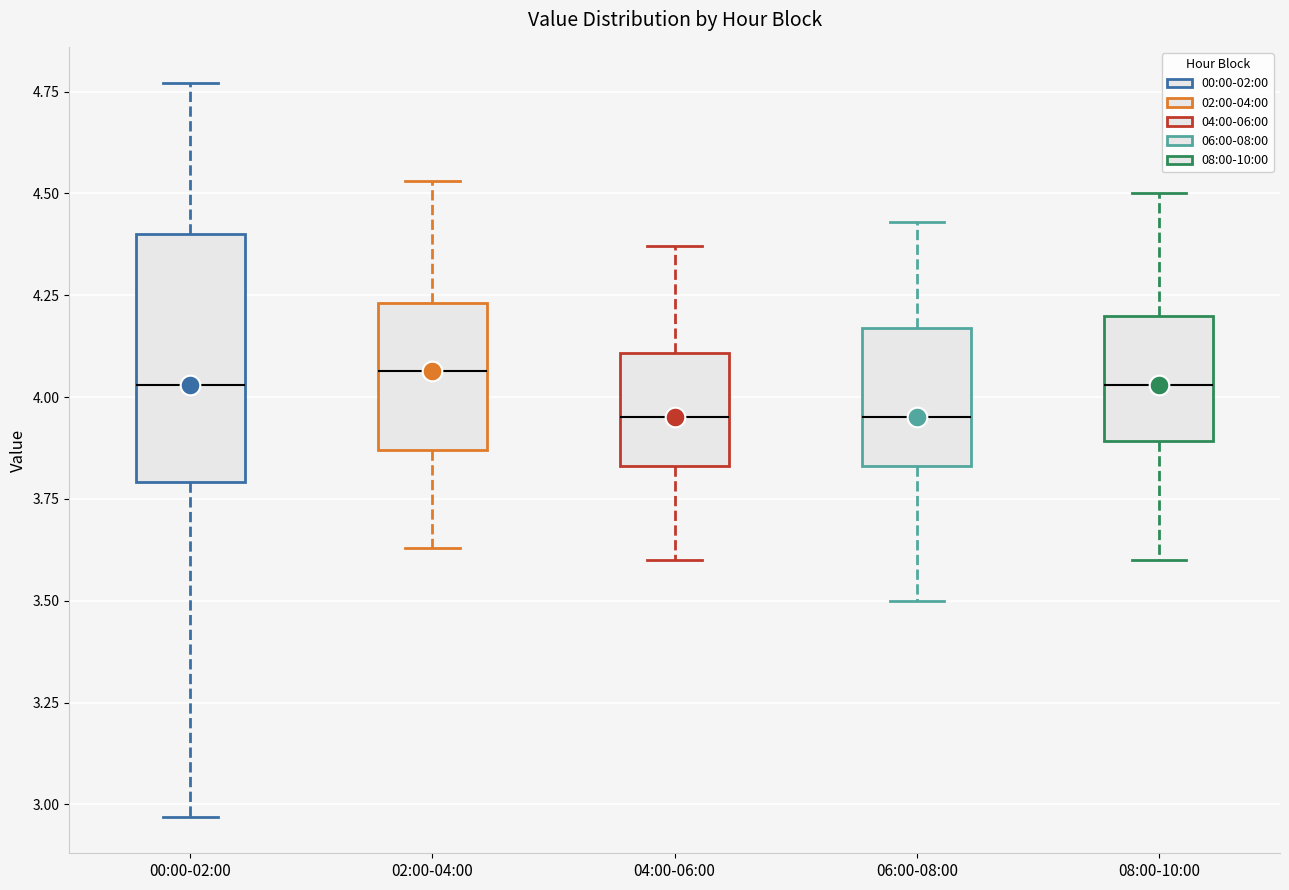

Where is the lower edge of the box for 04:00-06:00 on the y-axis? The values are not printed on the chart, so give them approximately, as read against the axis.

3.85